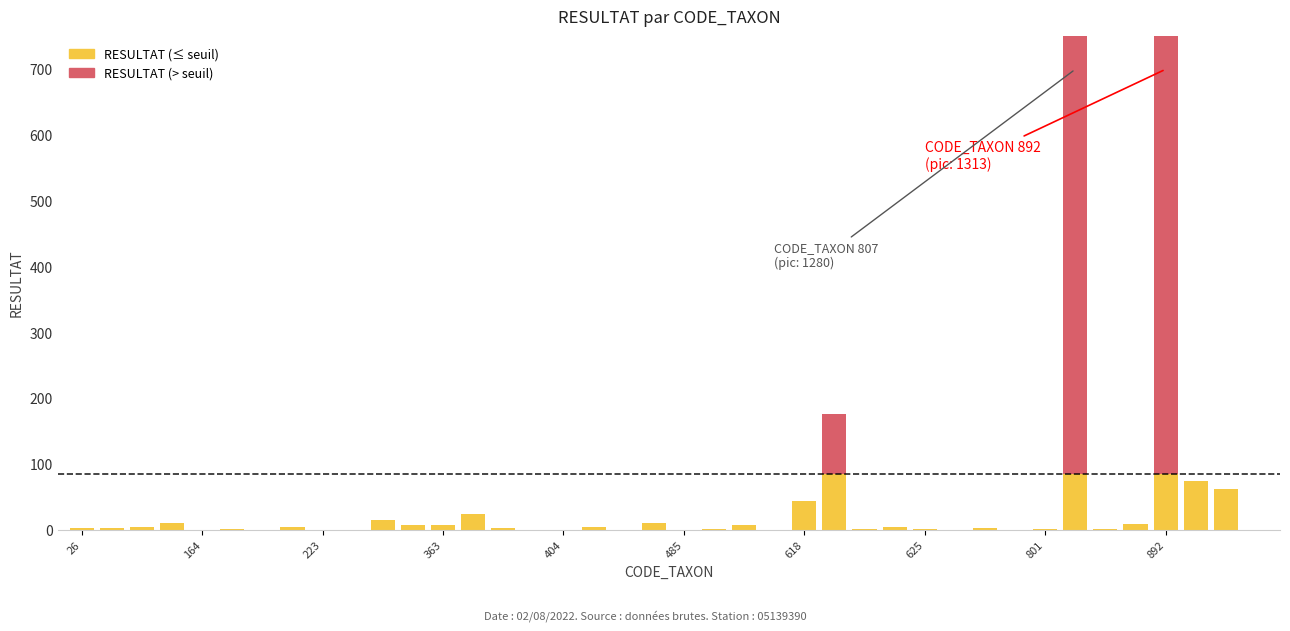

Reading right to left, extract all data points from this chart.

RESULTAT (≤ seuil): 0	62	74	85	9	2	85	2	0	3	0	2	4	2	85	44	0	7	1	0	11	0	4	0	0	3	24	8	8	15	0	0	4	0	1	0	10	5	3	3
RESULTAT (> seuil): 0	0	0	1228	0	0	1195	0	0	0	0	0	0	0	91	0	0	0	0	0	0	0	0	0	0	0	0	0	0	0	0	0	0	0	0	0	0	0	0	0